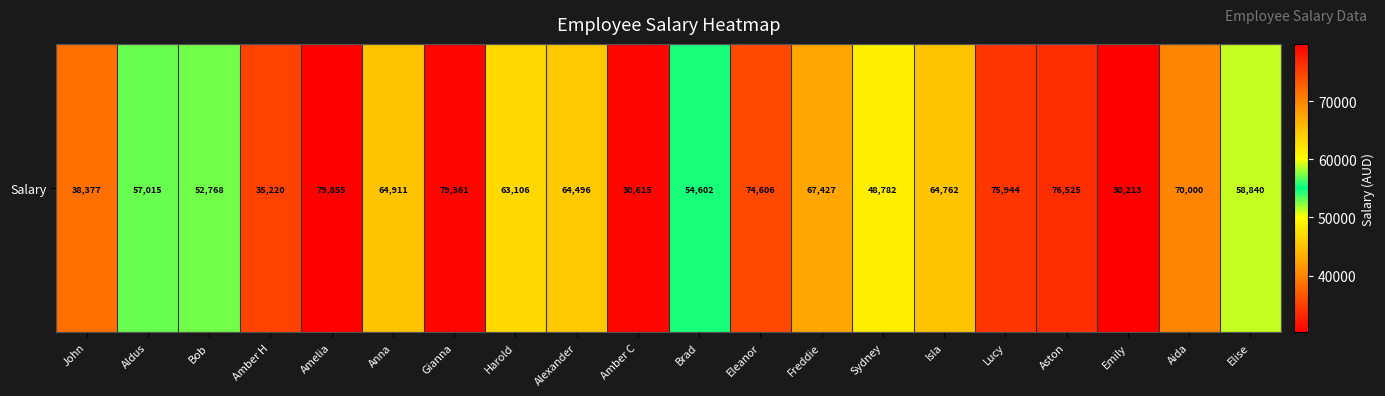

How many data points does each series have?

20